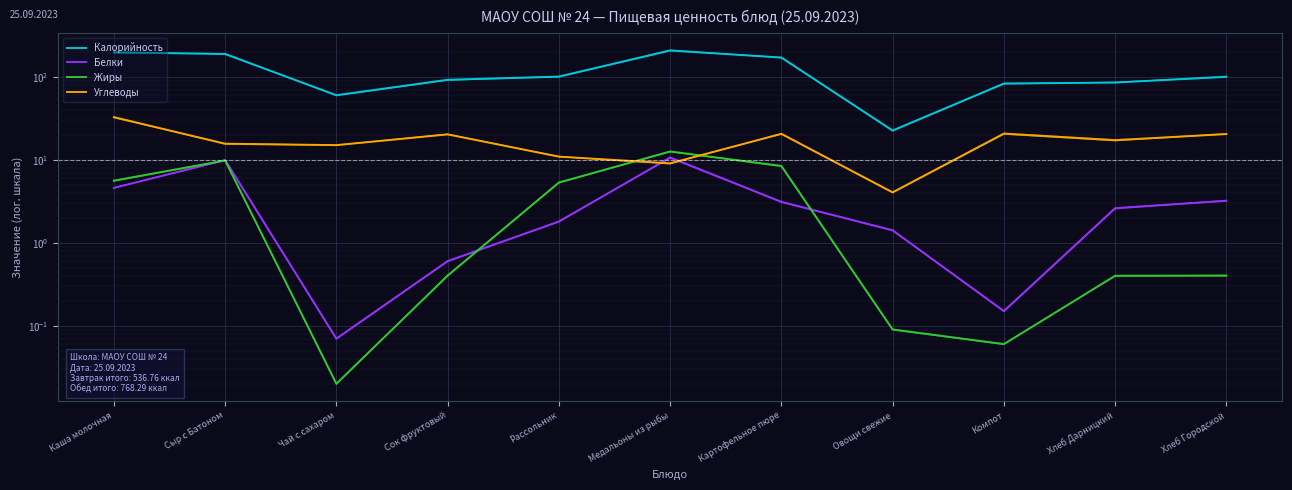

List the series in order of their peak value, lowest first.

Белки, Жиры, Углеводы, Калорийность